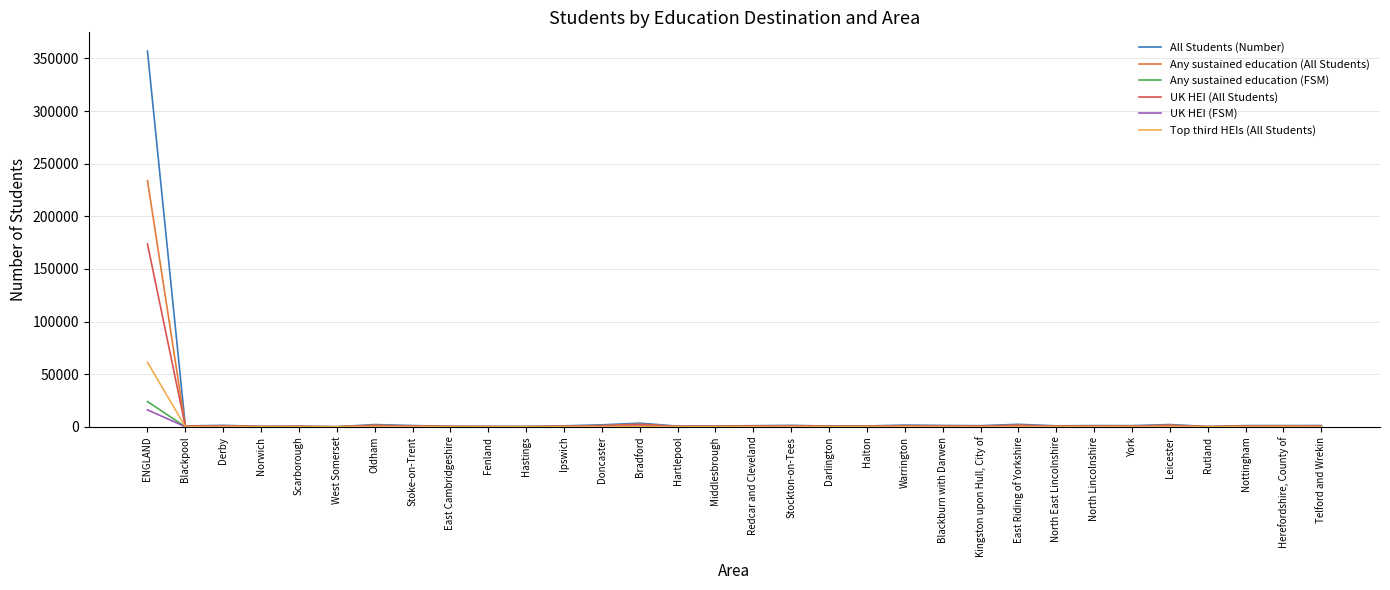

At which category is the sum across all series the highest?

ENGLAND